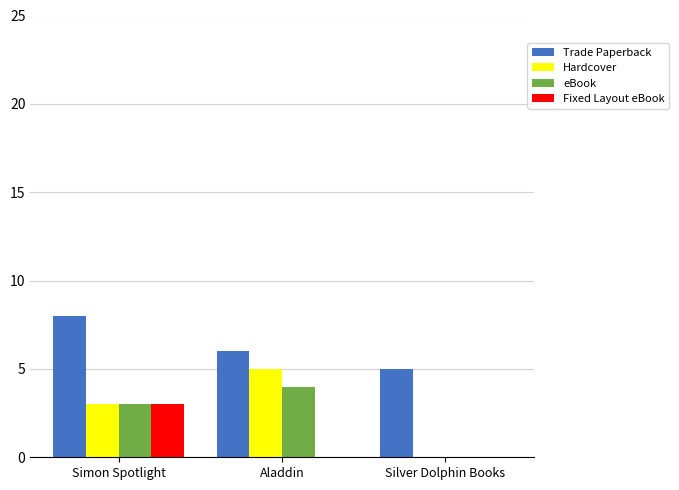

The Fixed Layout eBook series shows 0 at Aladdin. True or false?

True